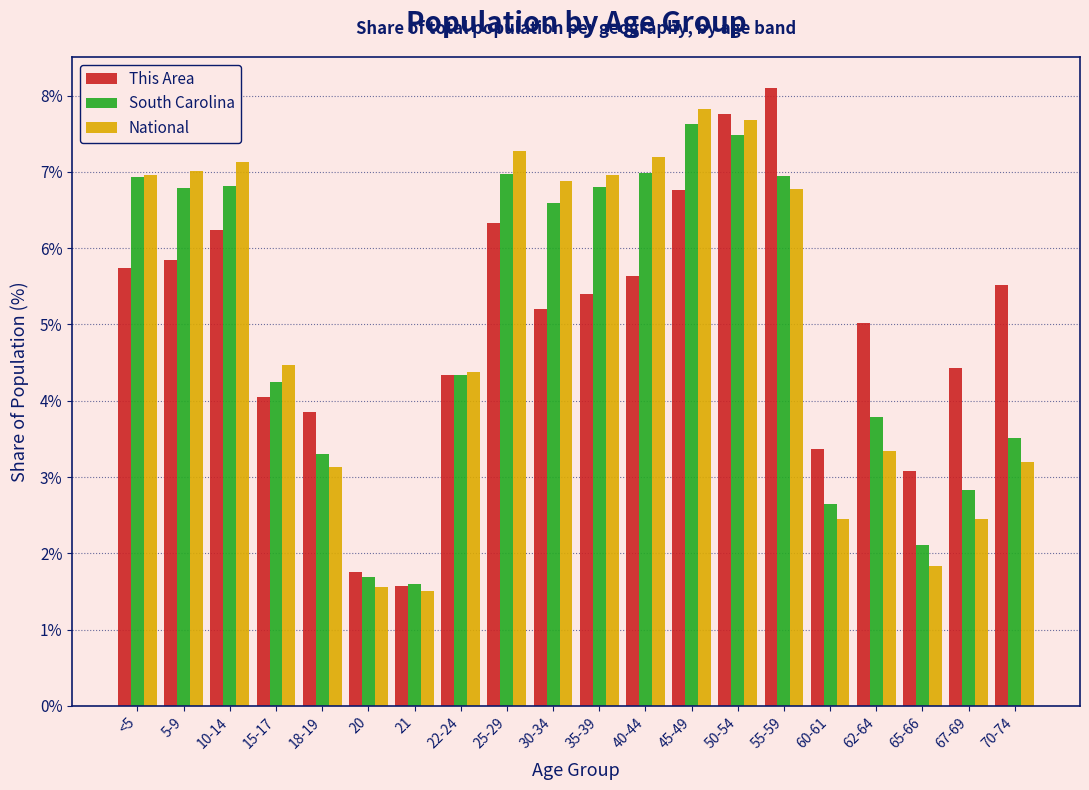

What is the difference between the maximum and second lowest values in the National series?

6.3